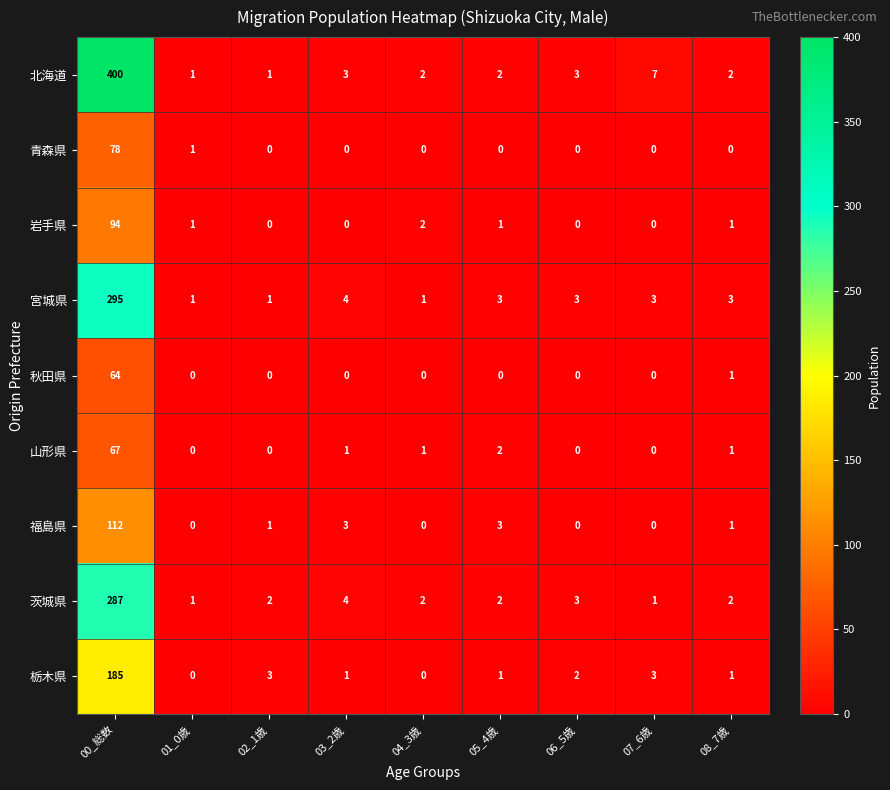

Count the number of data series in this chart.

9